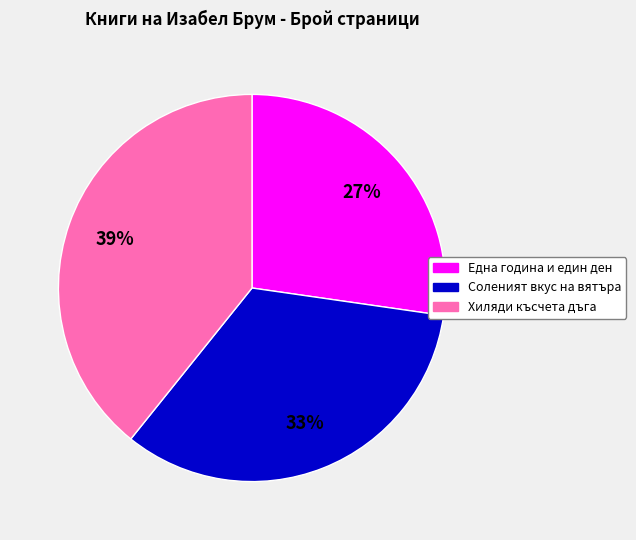

Does Соленият вкус на вятъра represent more than half of the total?

No